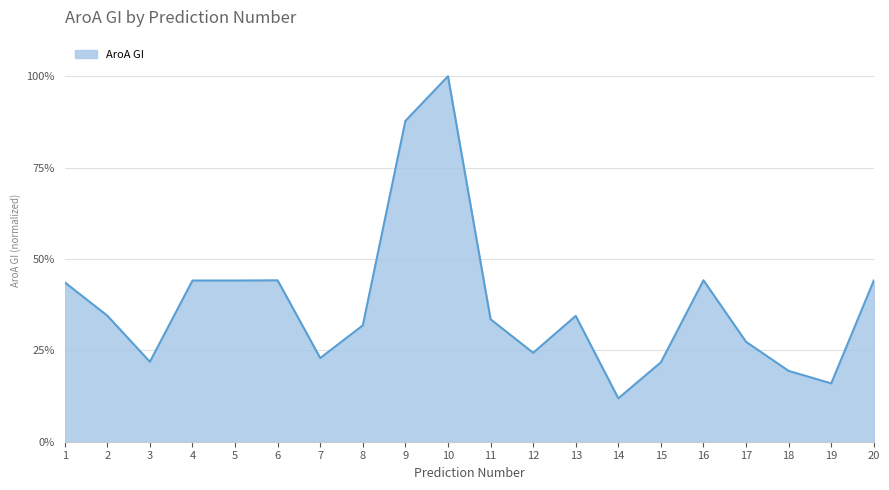

At which label is the value closest to 0?

14